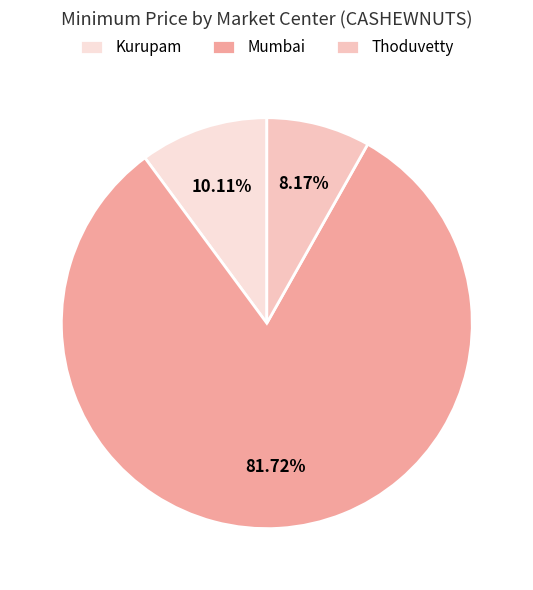

To the nearest percent, what is the difference between the Thoduvetty and Kurupam slice percentages?

2%